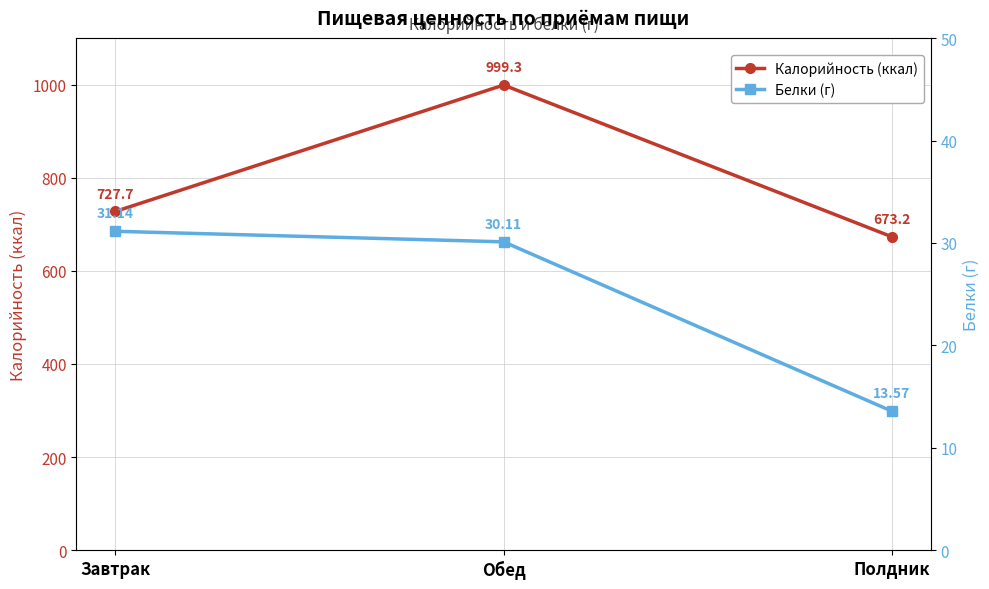

Between Завтрак and Полдник, which series saw the biggest shift?

Калорийность (ккал)